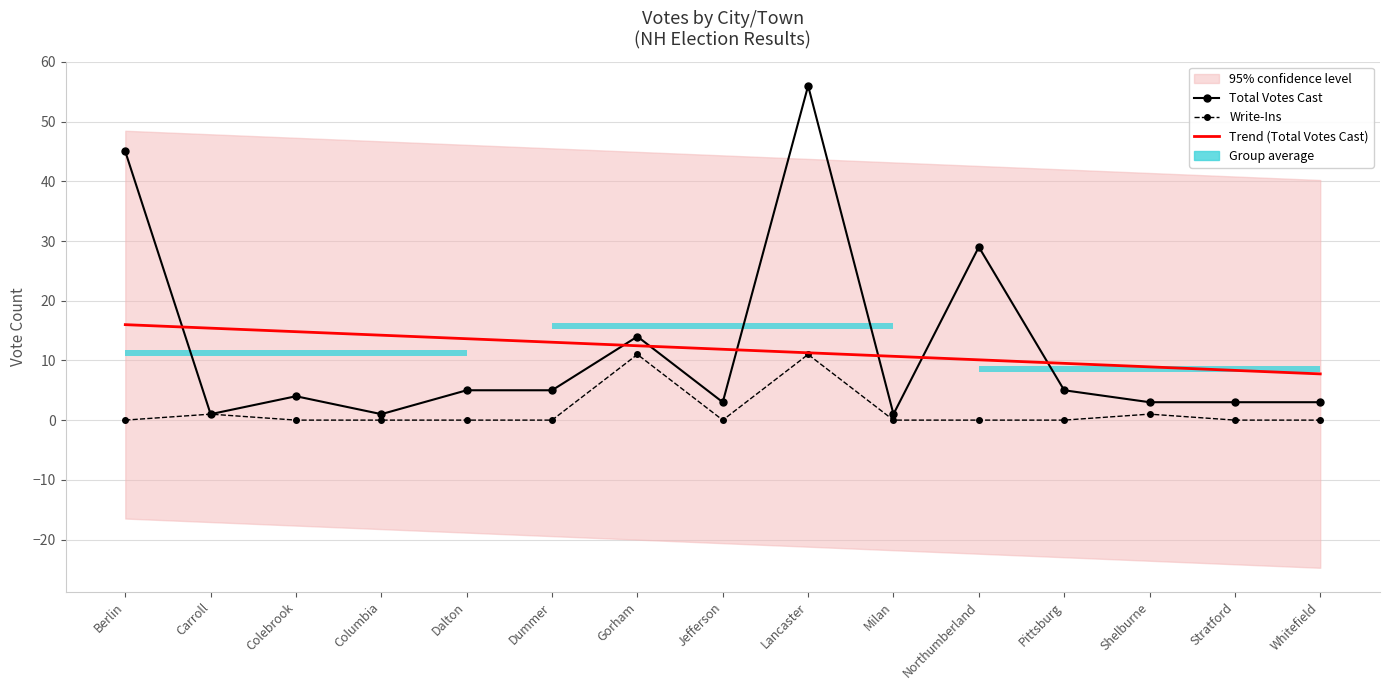

How many times do Total Votes Cast and Trend (Total Votes Cast) cross each other?

7